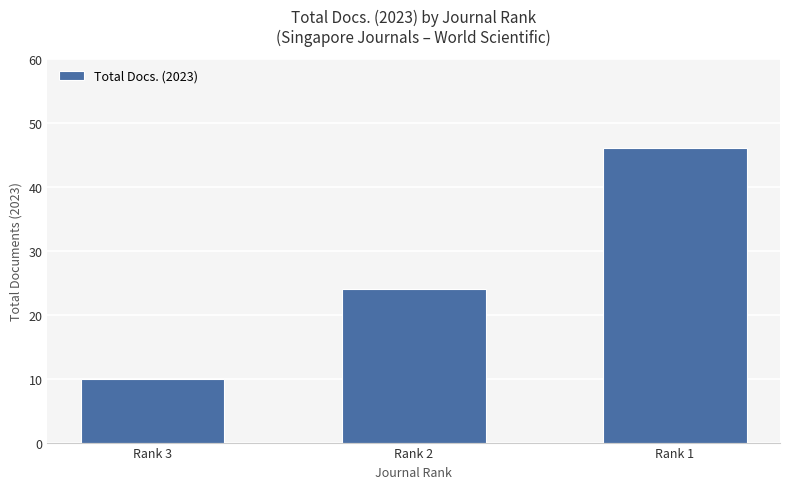

Where is the data nearest to the value 28?

Rank 2